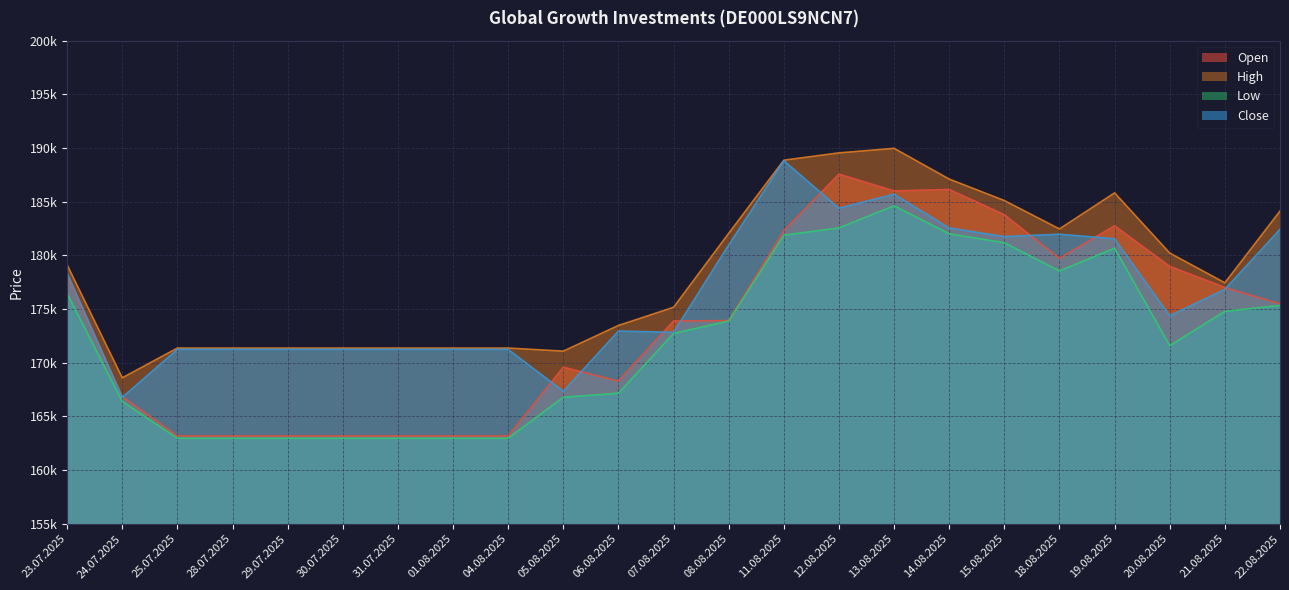

What is the sum of all Close values?

4058374